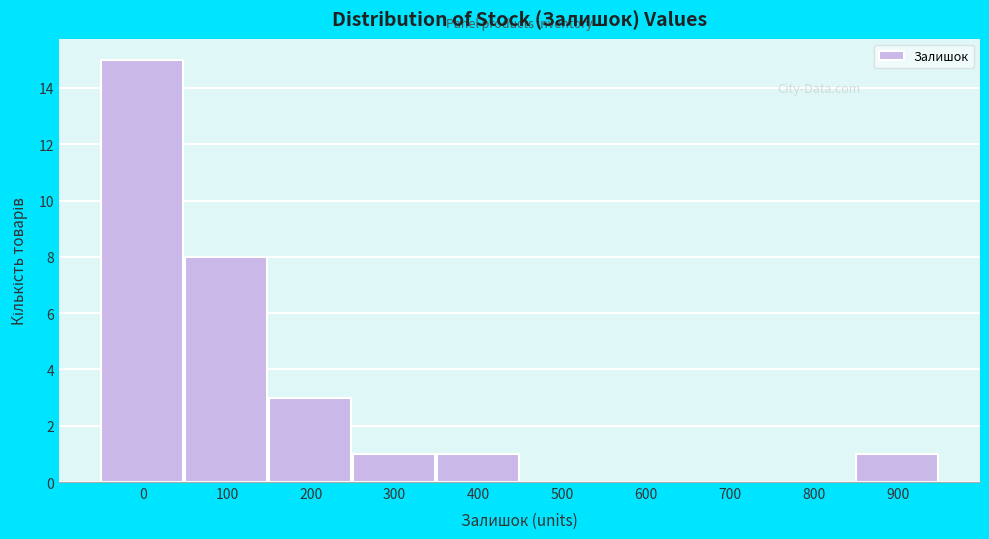

Reading right to left, extract all data points from this chart.

900=1	800=0	700=0	600=0	500=0	400=1	300=1	200=3	100=8	0=15